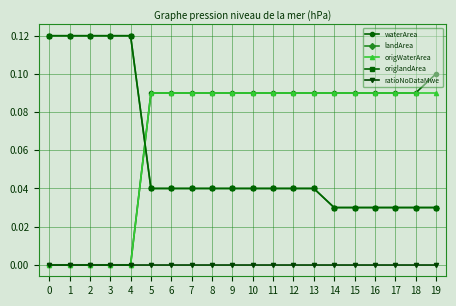

At which category is the sum across all series the highest?

5